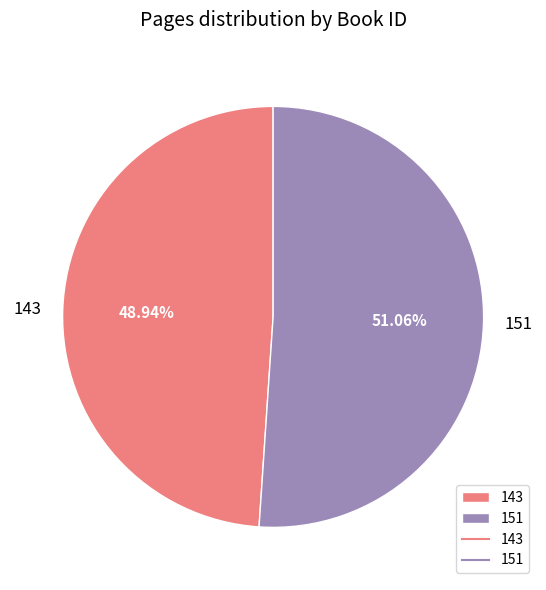

How many segments does this pie chart have?

2